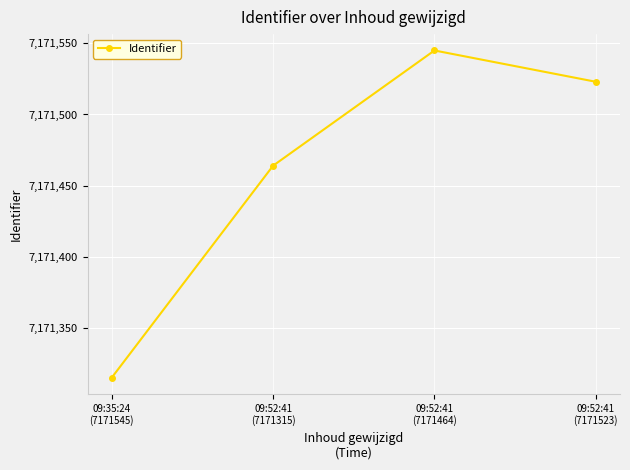

List the labels in order of value, smallest first.

09:35:24
(7171545), 09:52:41
(7171315), 09:52:41
(7171523), 09:52:41
(7171464)